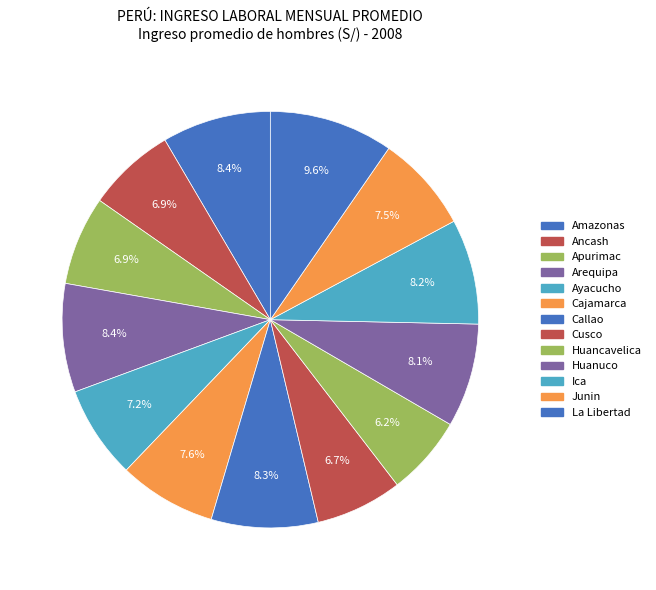

To the nearest percent, what percentage of the pie is Callao?

8%